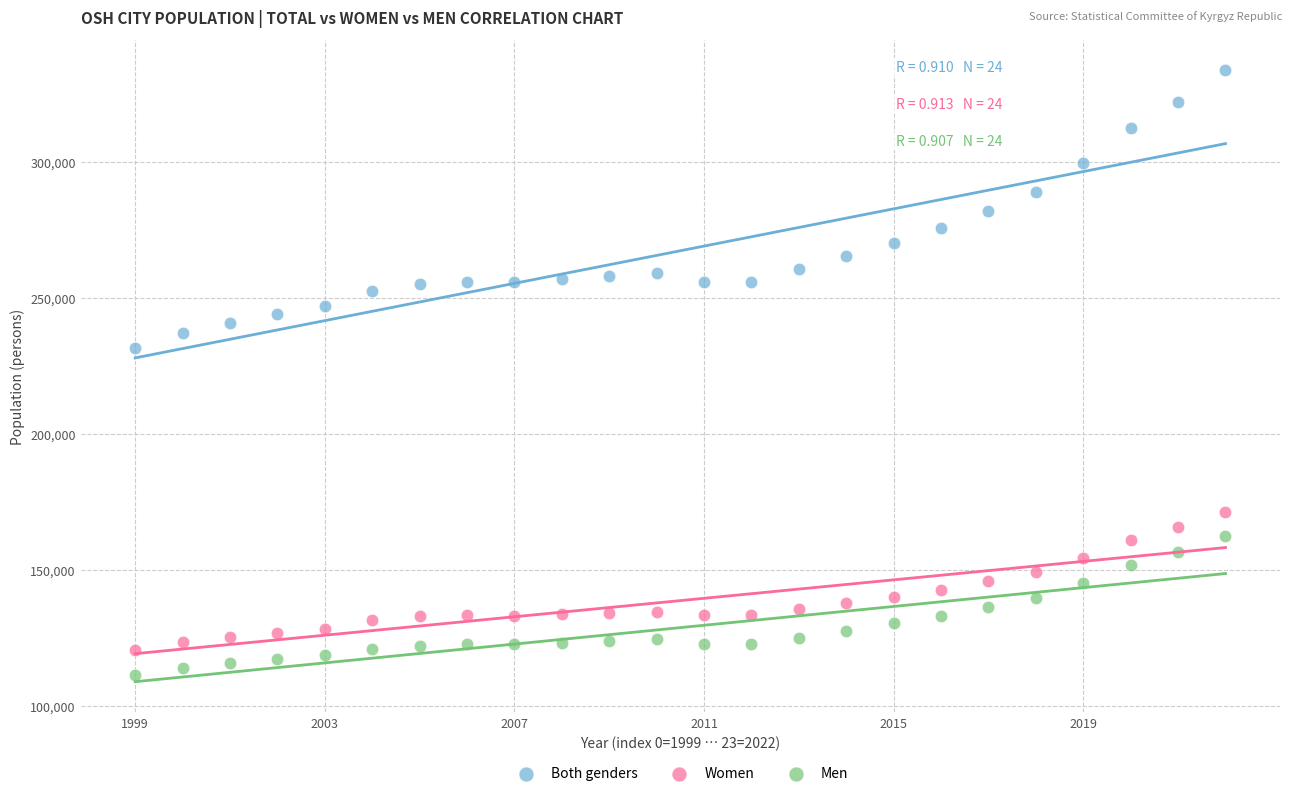

Across all data points, what is the range of Y values (max minus min)?

222442